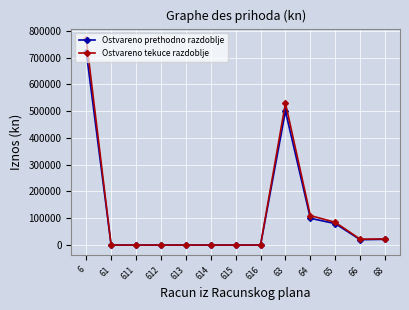

The value of Ostvareno prethodno razdoblje at 615 is 289222.5. True or false?

False